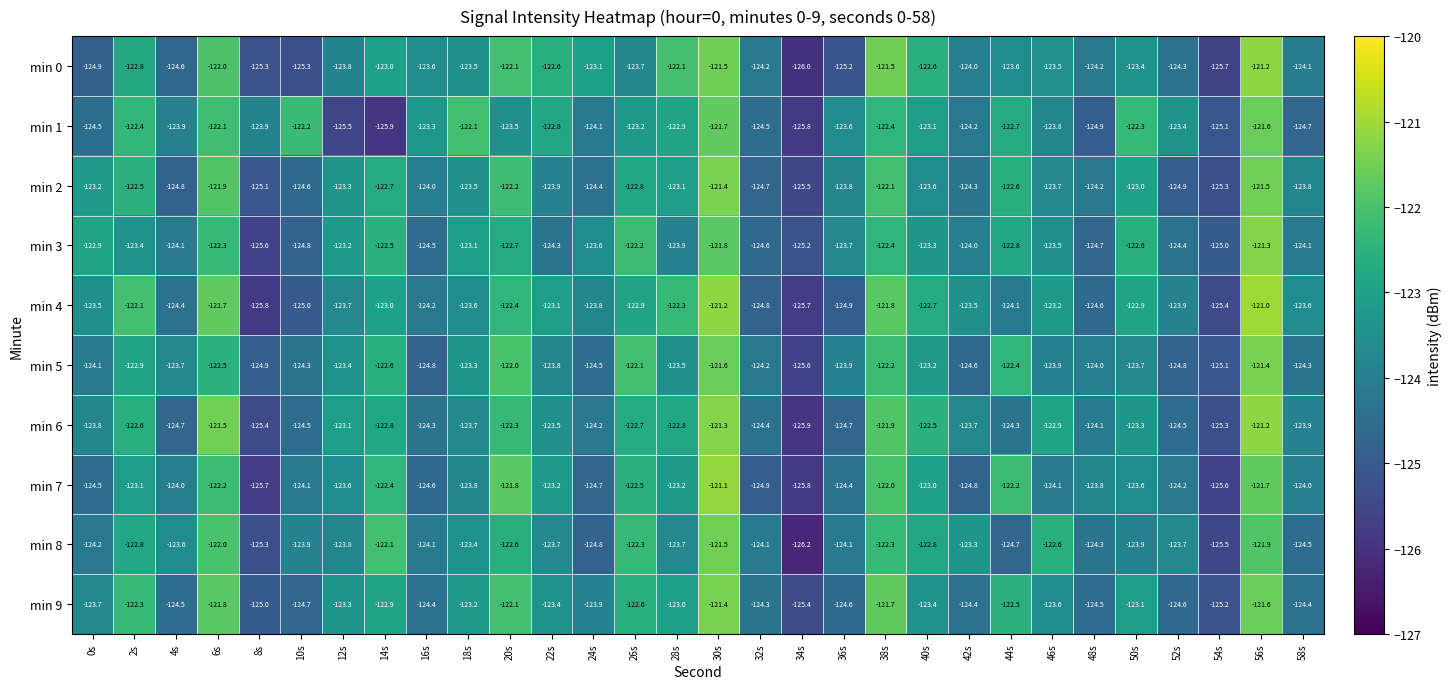

What is the spread (max minus min) of values at 34s?

1.0